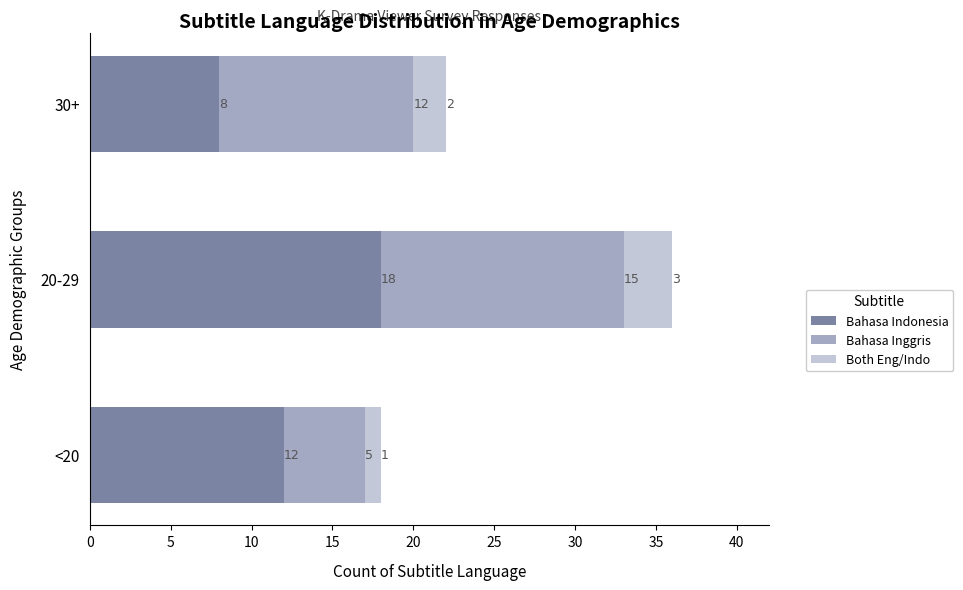

The Bahasa Indonesia series shows 5 at 20-29. True or false?

False